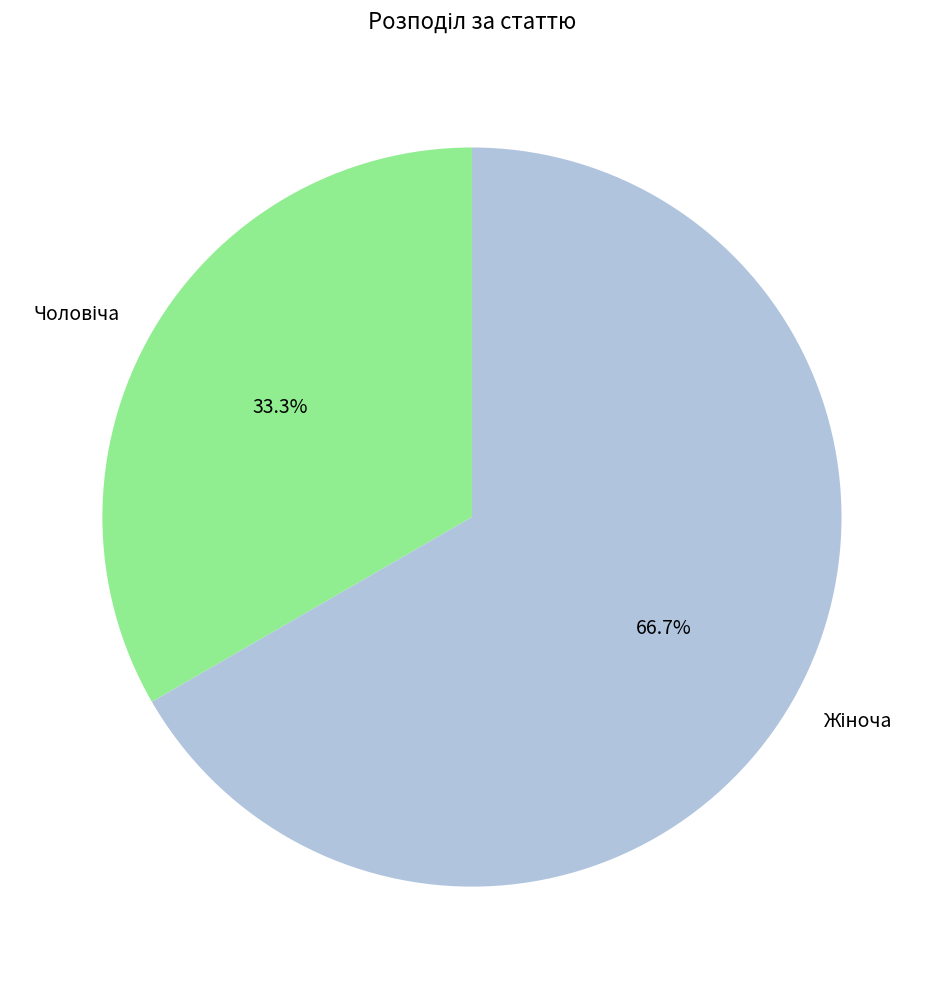

How many segments does this pie chart have?

2